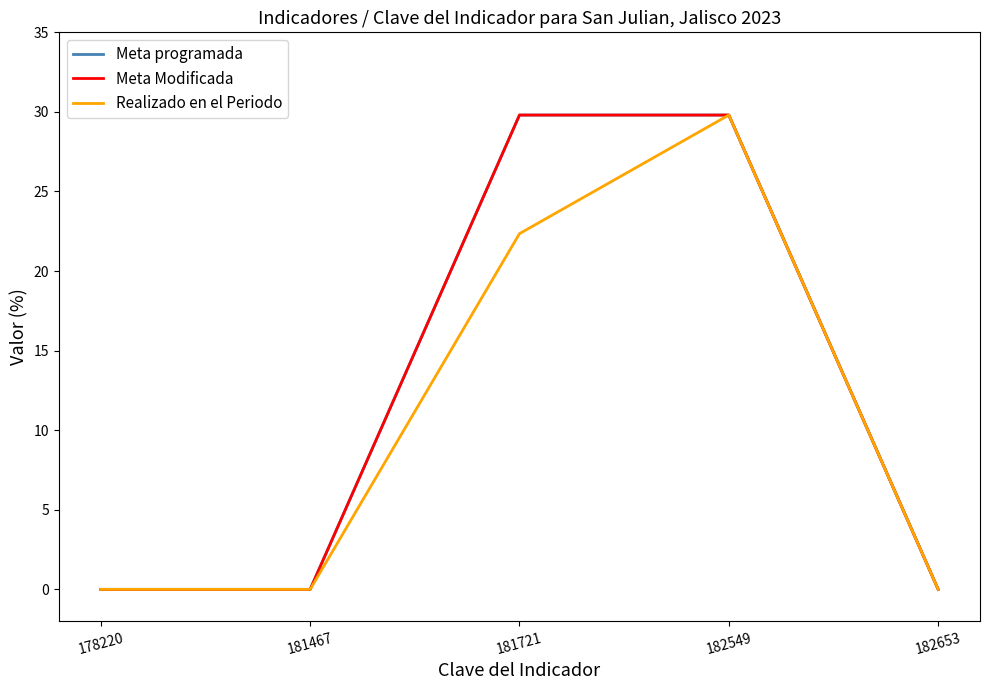

Does the chart have visible grid lines?

No